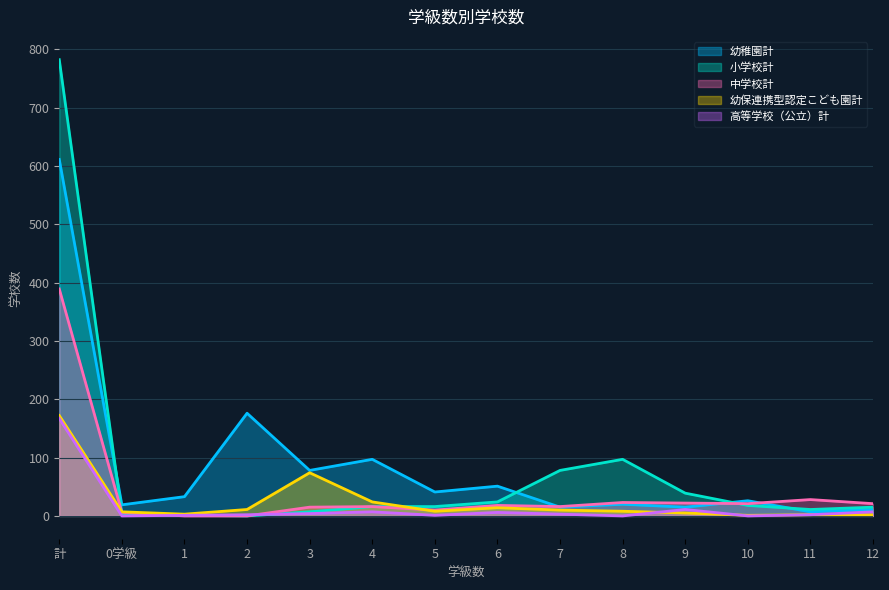

Reading left to right, what are all the values shown in this chart?

幼稚園計: 計=611	0学級=19	1=33	2=176	3=78	4=97	5=41	6=51	7=15	8=20	9=15	10=26	11=7	12=11
小学校計: 計=782	0学級=3	1=1	2=0	3=7	4=16	5=16	6=24	7=78	8=97	9=39	10=18	11=11	12=15
中学校計: 計=389	0学級=6	1=0	2=0	3=15	4=16	5=10	6=18	7=16	8=23	9=22	10=21	11=28	12=21
幼保連携型認定こども園計: 計=172	0学級=7	1=3	2=11	3=74	4=24	5=8	6=14	7=10	8=8	9=5	10=1	11=2	12=2
高等学校（公立）計: 計=167	0学級=0	1=1	2=2	3=4	4=7	5=1	6=6	7=3	8=0	9=11	10=0	11=2	12=7